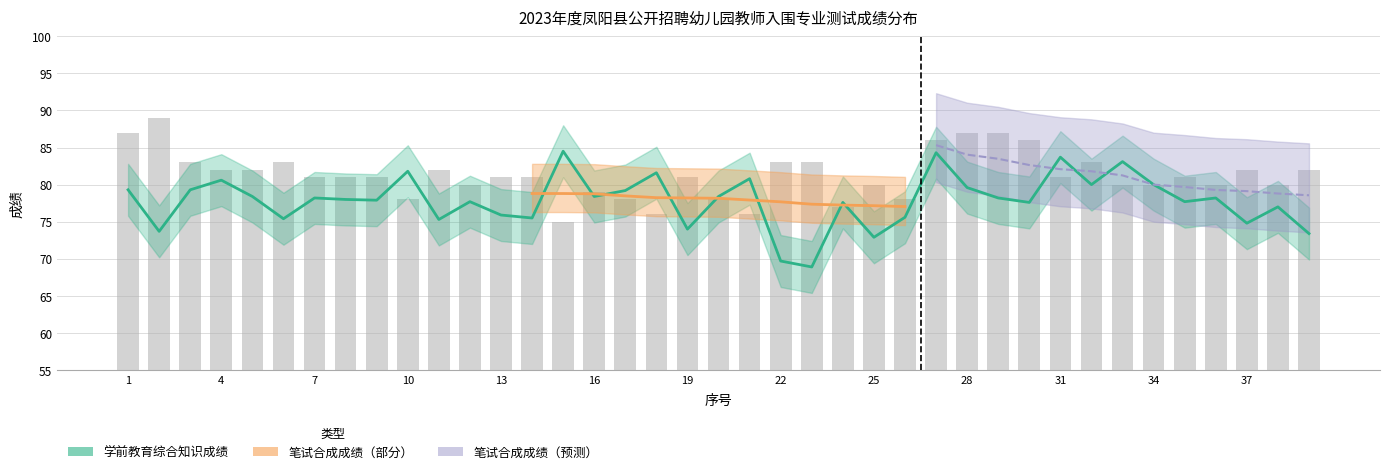

True or false: 学前教育综合知识成绩 has a value of 41.0 at 29.

False